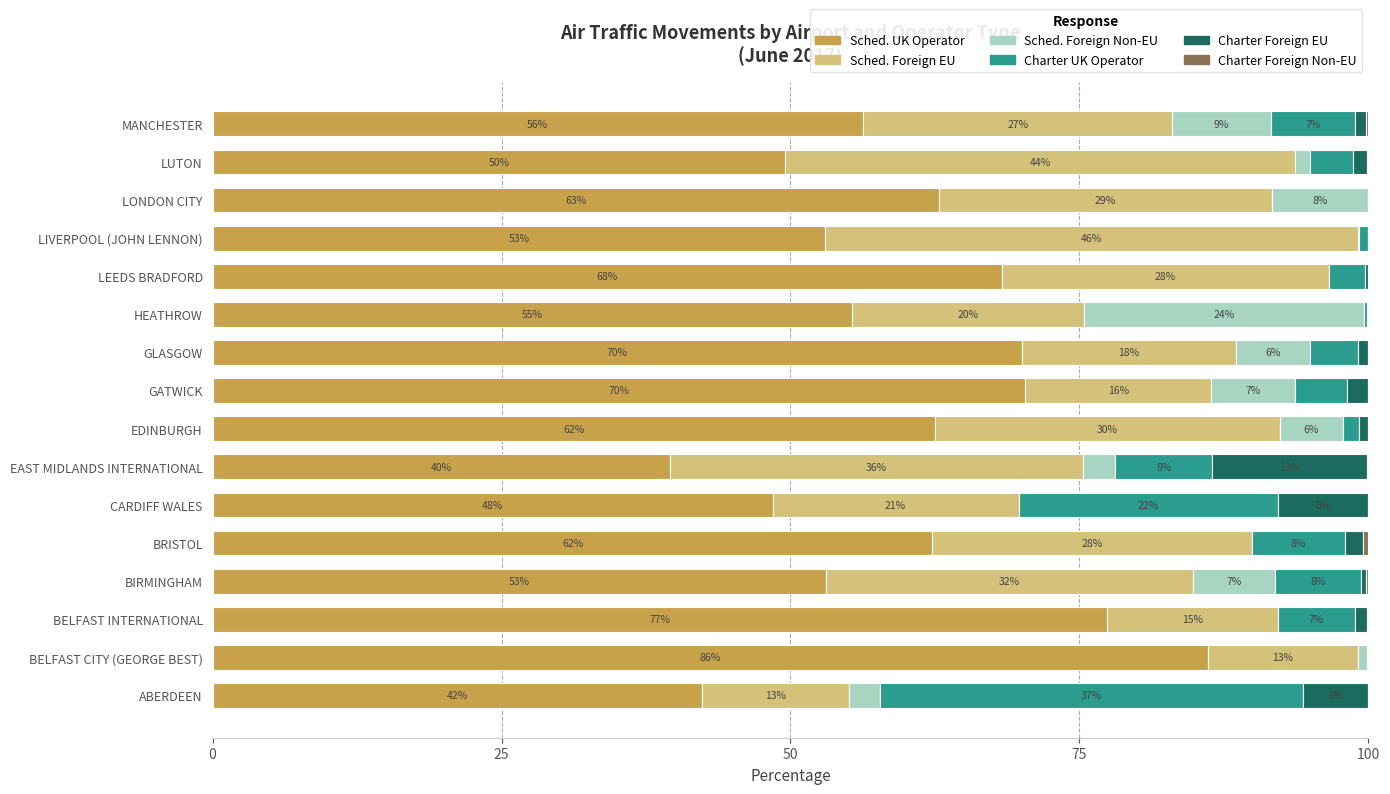

Which series has the largest total across all categories?

Sched. UK Operator